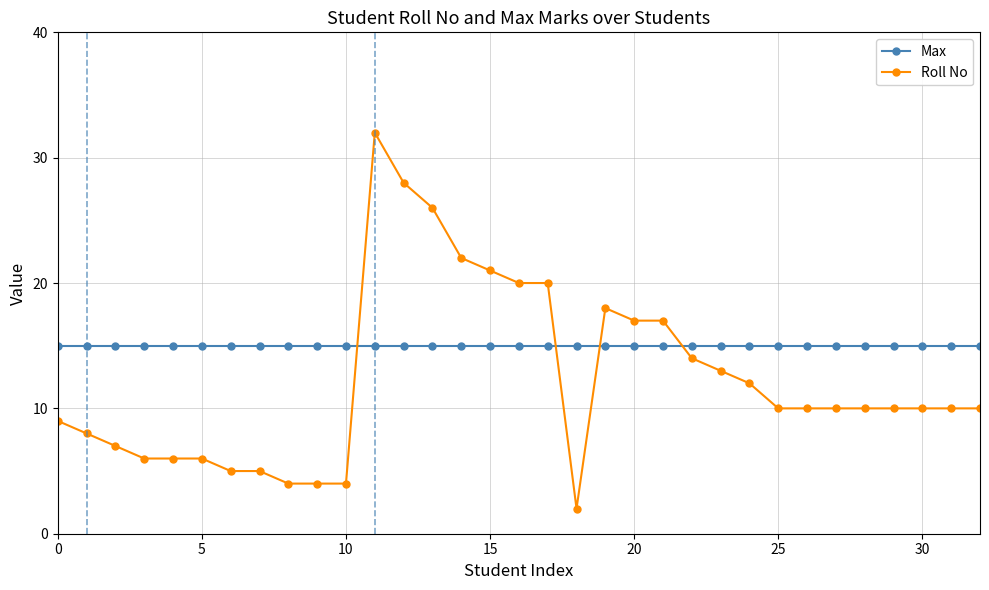

Rank the series by their average value, from lowest to highest.

Roll No, Max